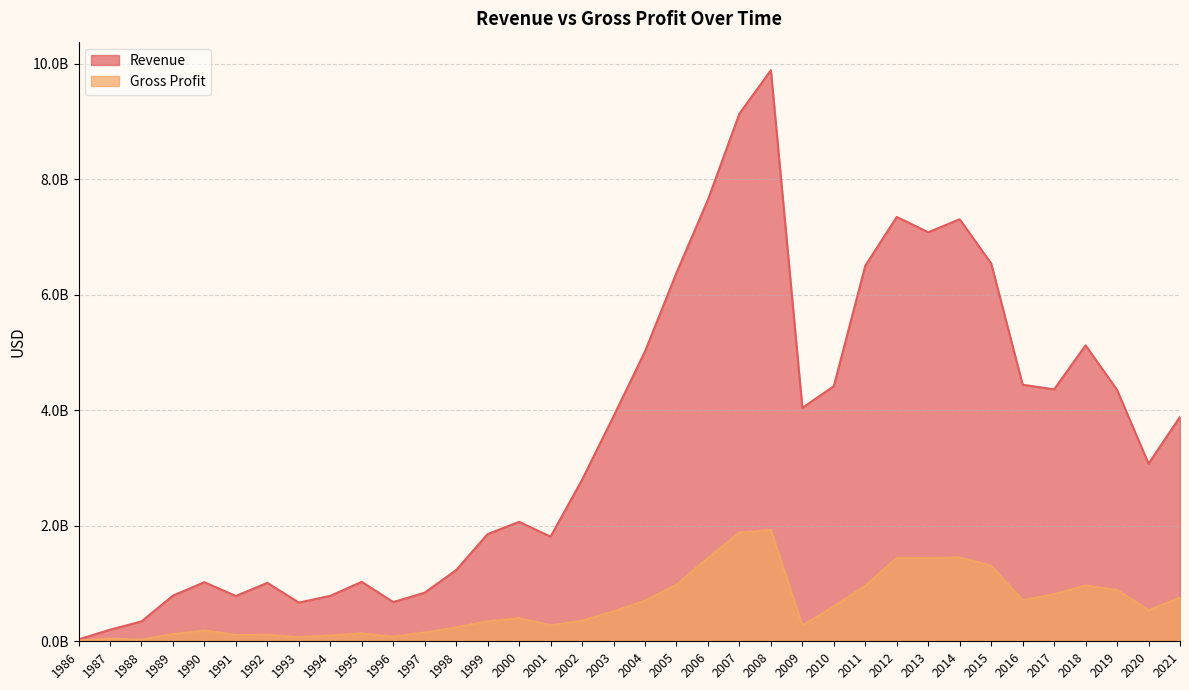

What is the spread (max minus min) of values at 1999?

1510300000